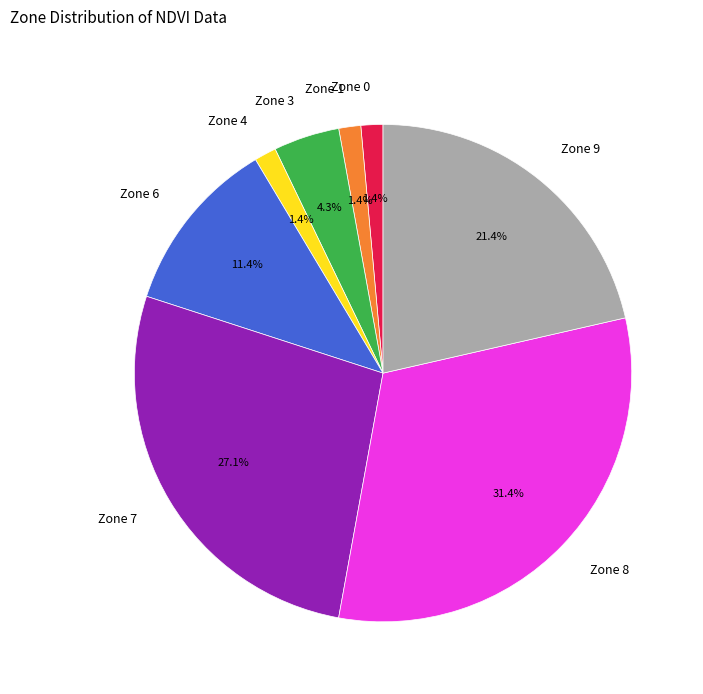

Which category has the biggest portion of the pie?

Zone 8